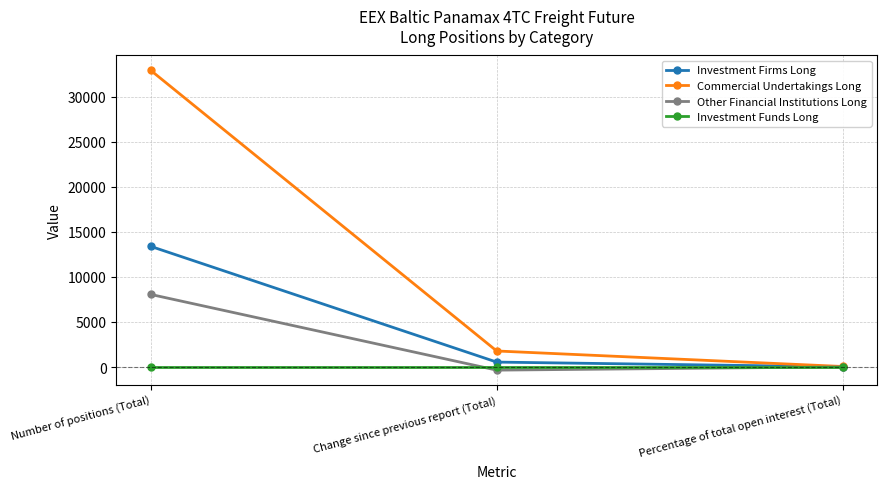

Does the chart have visible grid lines?

Yes